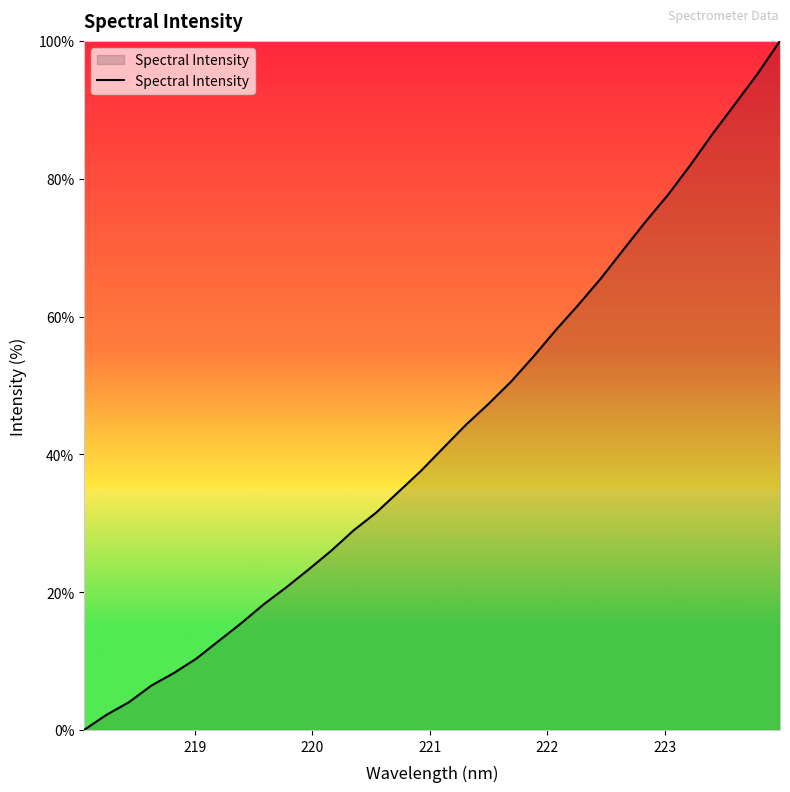

What is the average value?

43.1